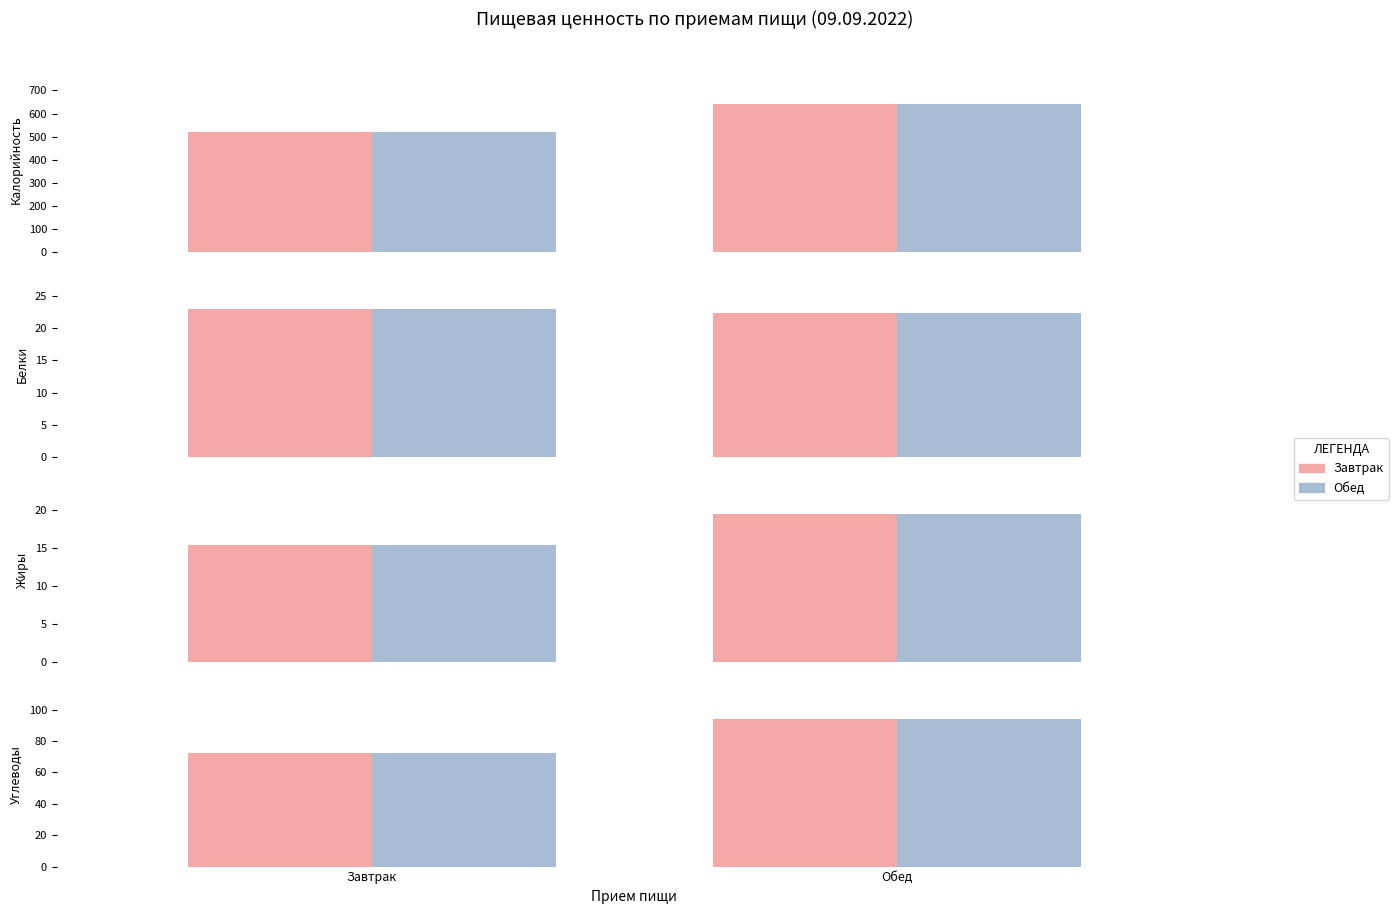

What is the value of the Завтрак bar at the 2nd from the left?

93.8